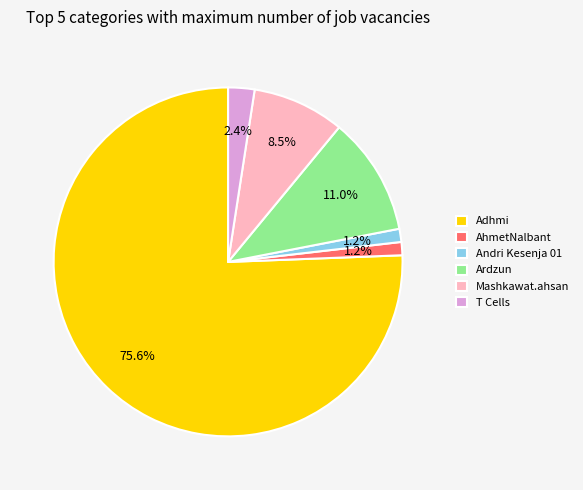

Which category has the biggest portion of the pie?

Adhmi